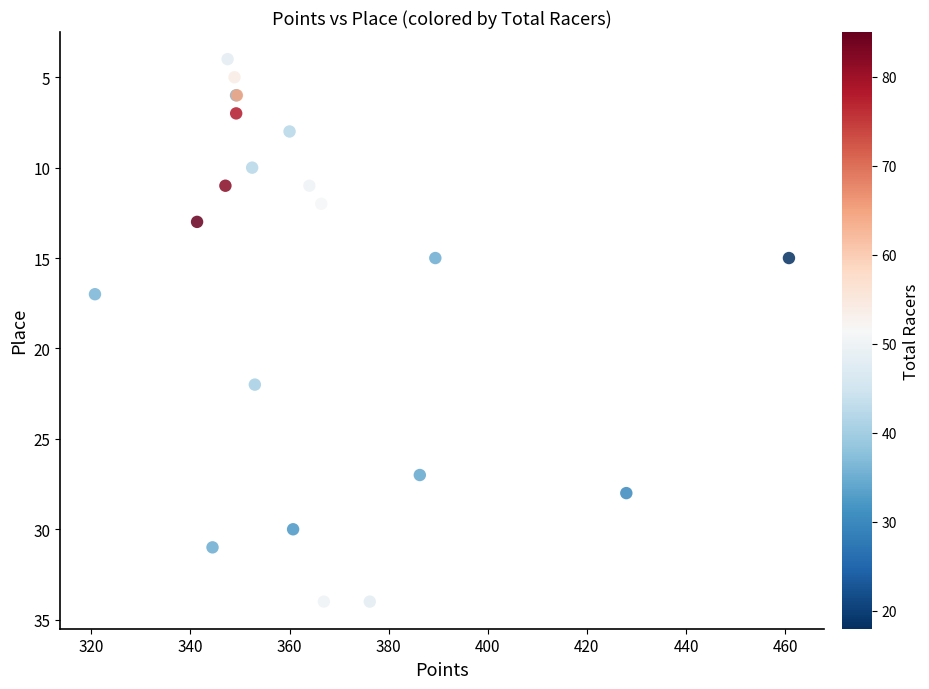

What Y value in the scatter plot is closest to 19?

17